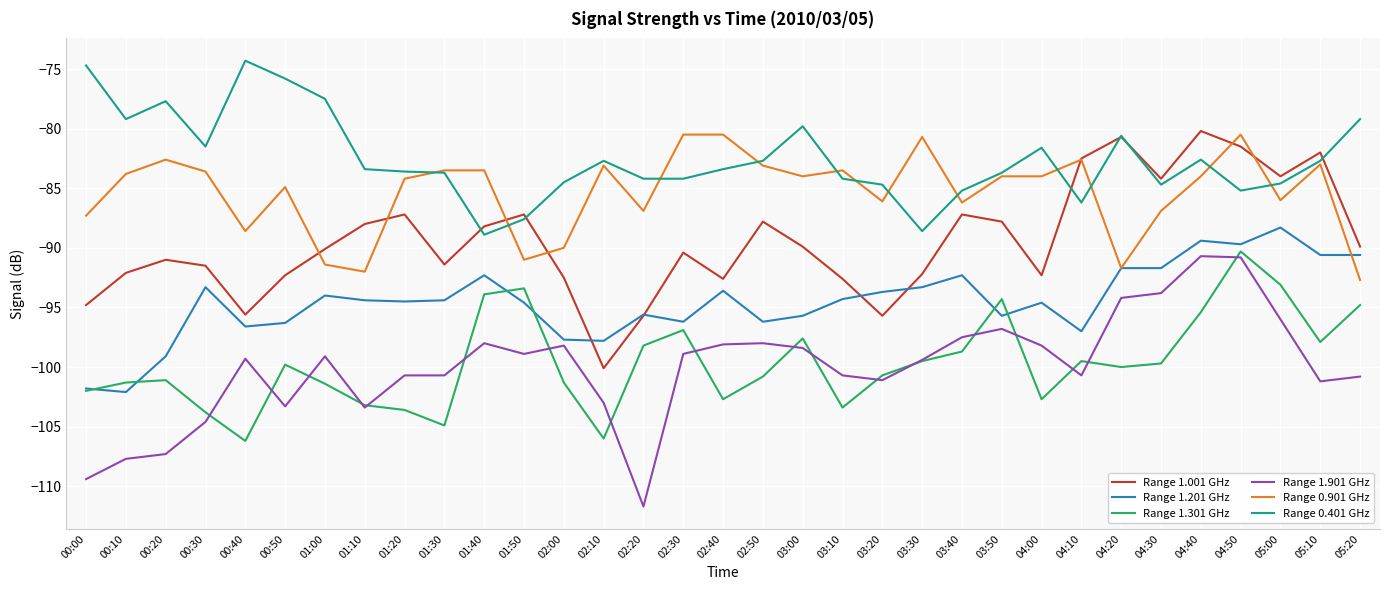

Which category has the highest value in the Range 0.401 GHz series?

00:40